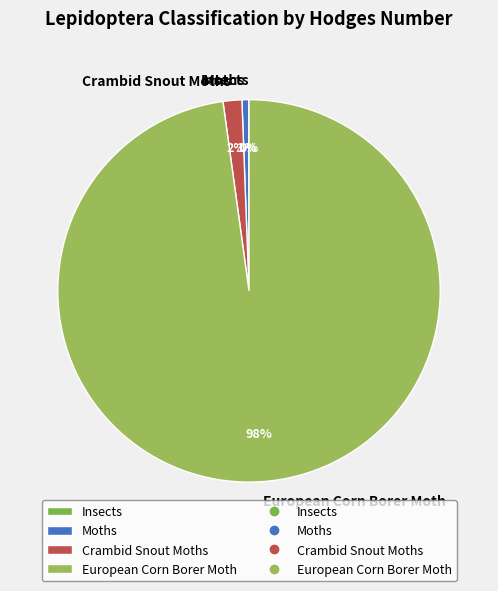

To the nearest percent, what is the difference between the Moths and Crambid Snout Moths slice percentages?

1%